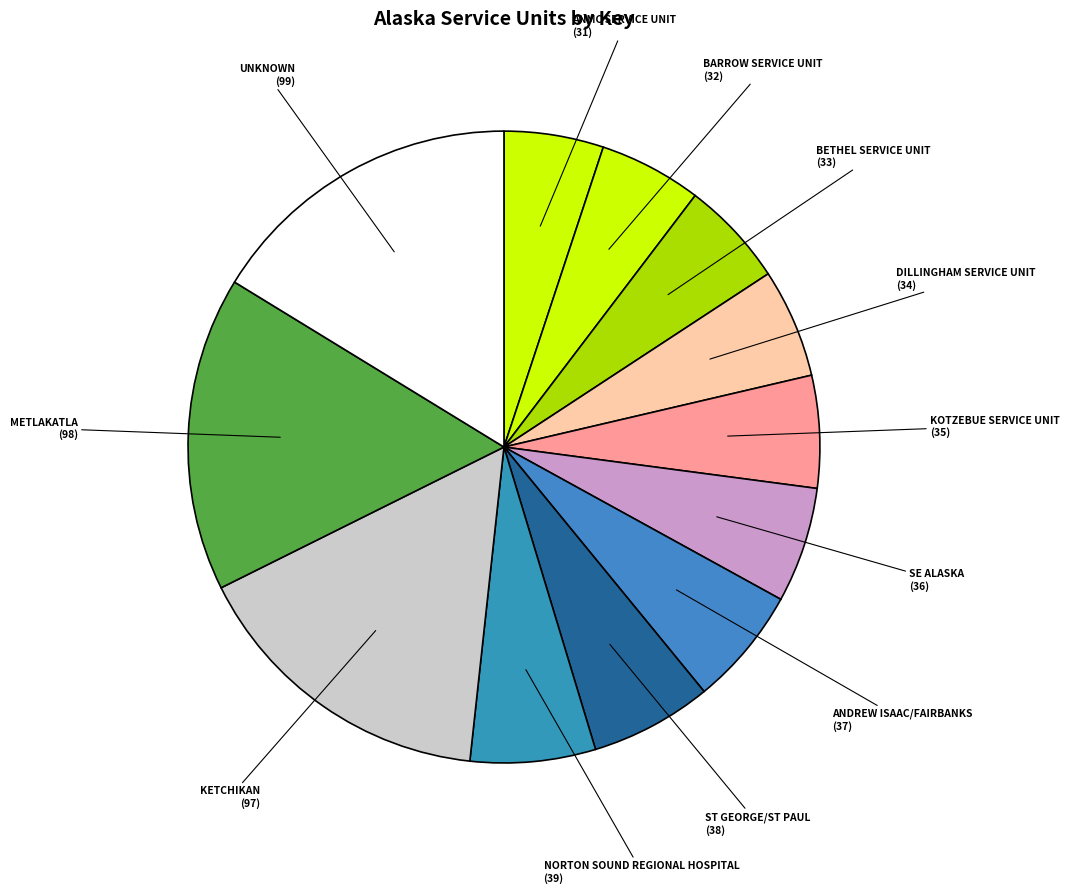

To the nearest percent, what is the average slice percentage?

8%